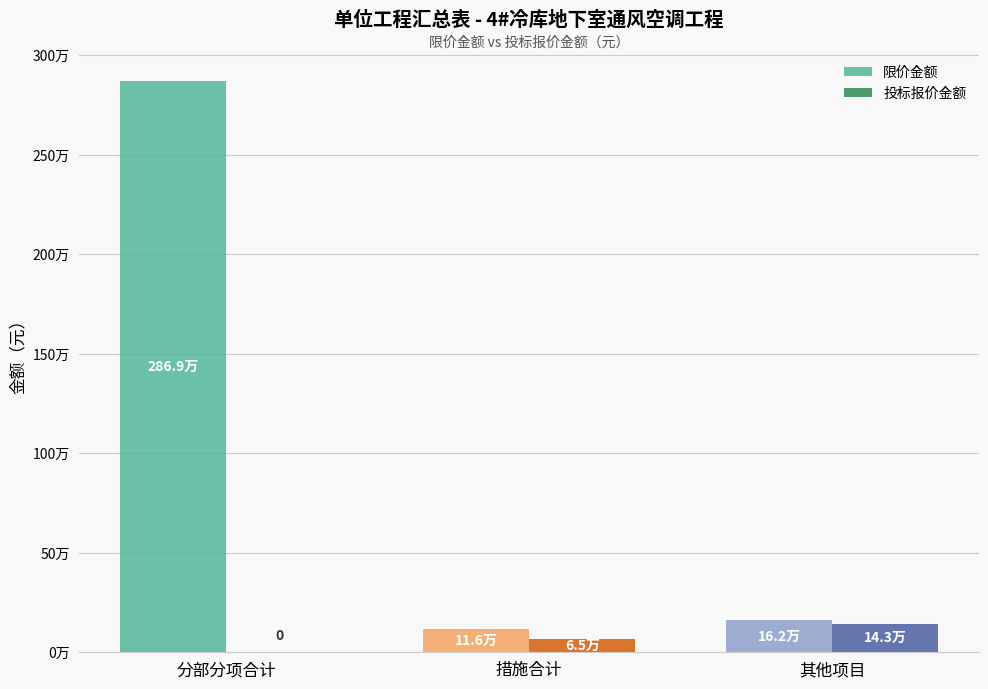

Is it true that 限价金额 equals 86960.9 at 其他项目?

False